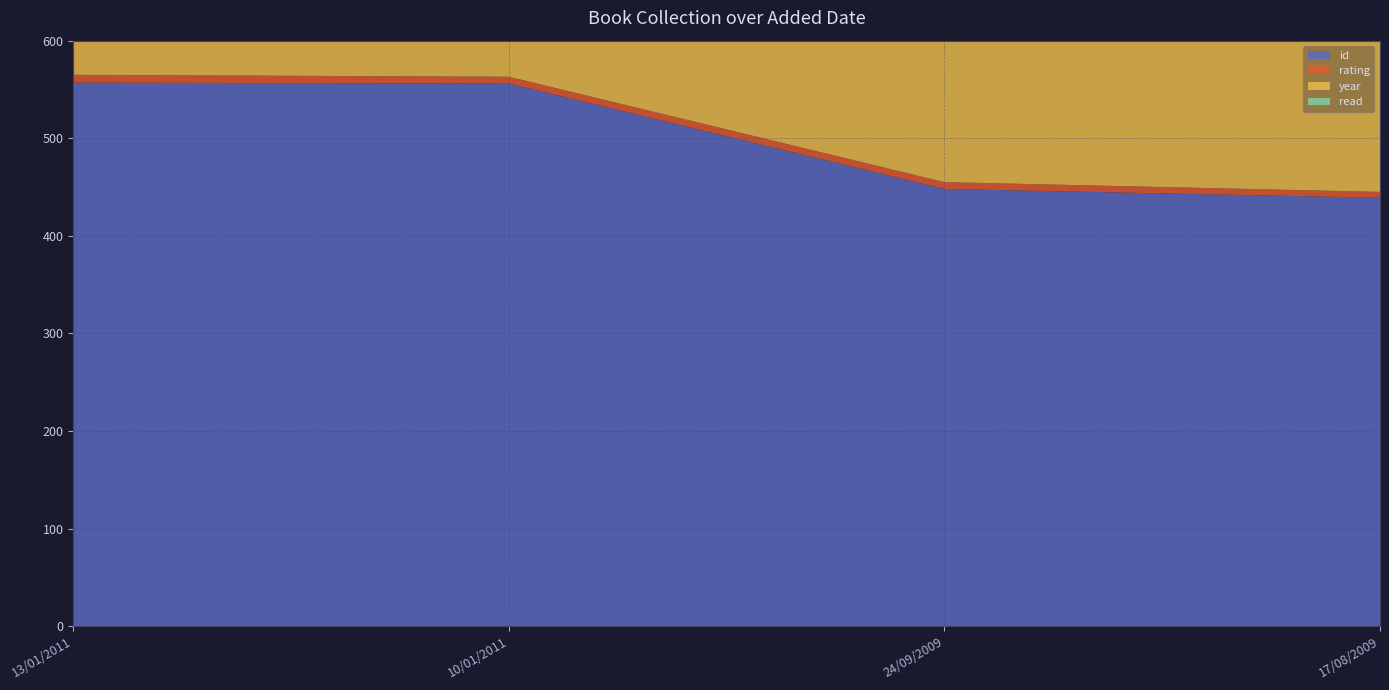

Reading left to right, extract all data points from this chart.

id: 557	556	448	439
rating: 8	7	7	6
year: 2010	2007	2006	2006
read: 1	1	1	1